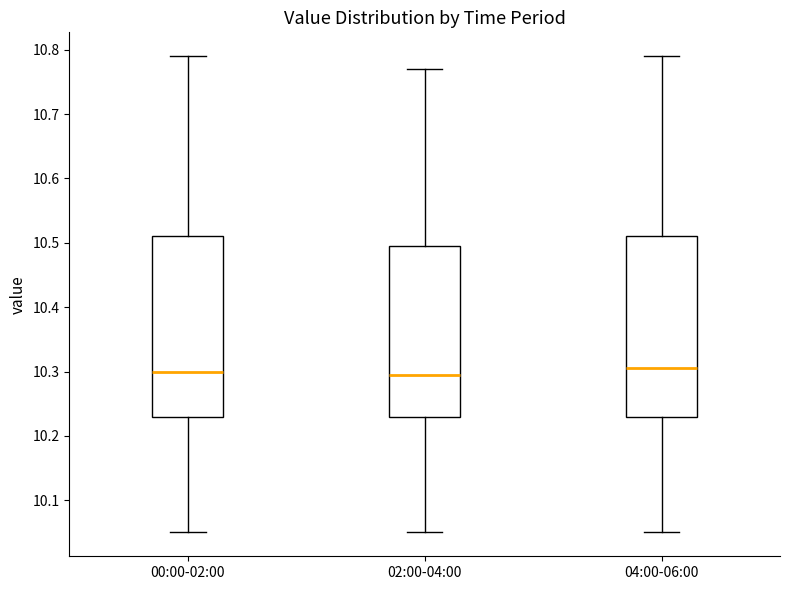

Reading left to right, read every box against the y-axis: the position of its median line, the range the box covers, and the ends of its whiskers. The values are not printed on the chart, so give them approximately, as read against the axis.

00:00-02:00: median 10.30, box 10.23 to 10.51, whiskers 10.05 to 10.79
02:00-04:00: median 10.30, box 10.23 to 10.50, whiskers 10.05 to 10.77
04:00-06:00: median 10.31, box 10.23 to 10.51, whiskers 10.05 to 10.79